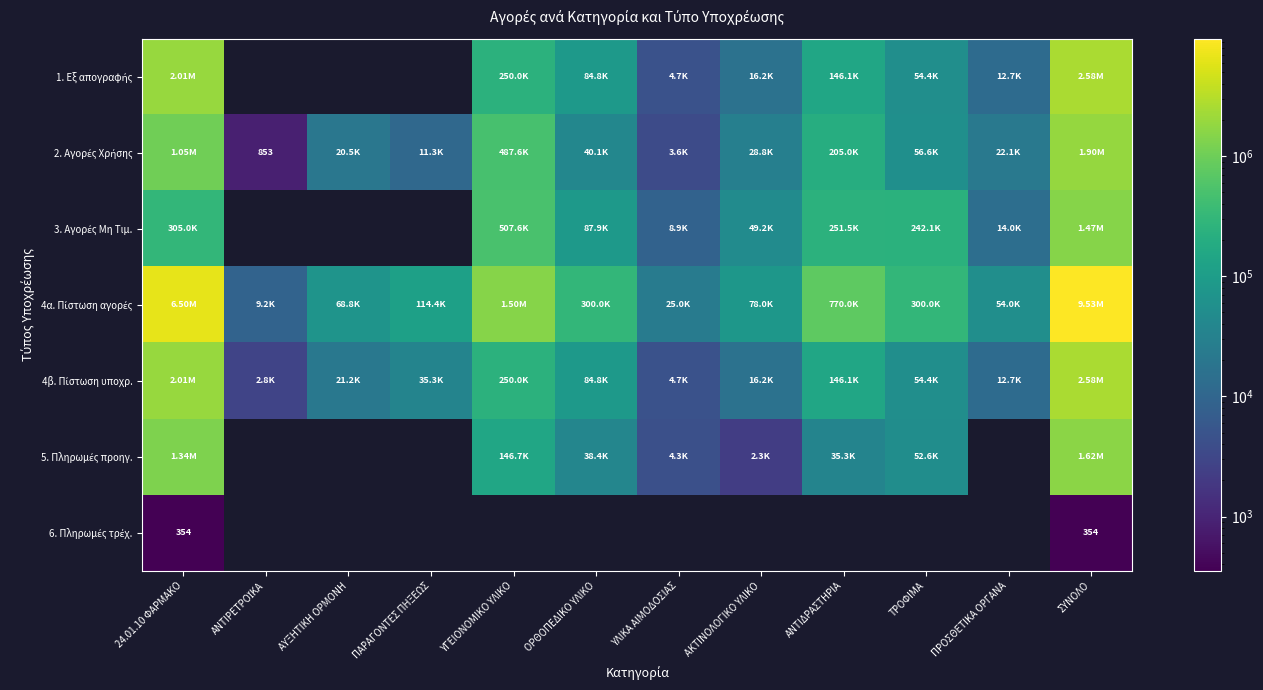

Read the 5. Πληρωμές προηγ. value at ΤΡΟΦΙΜΑ.

52635.1